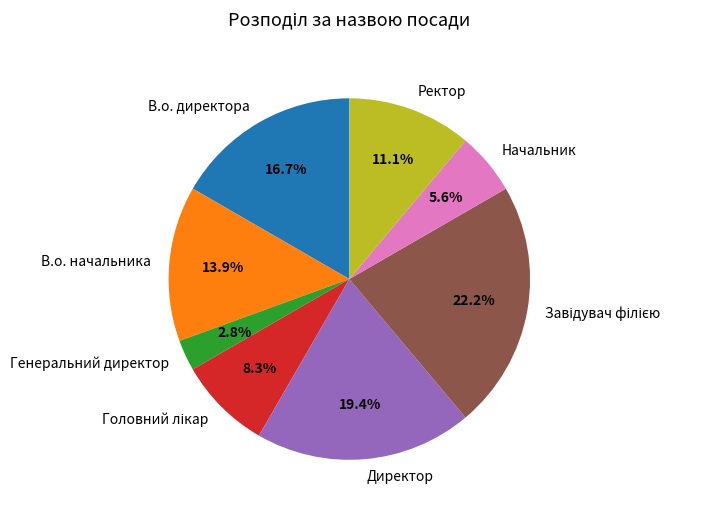

Count the number of slices in the pie.

8